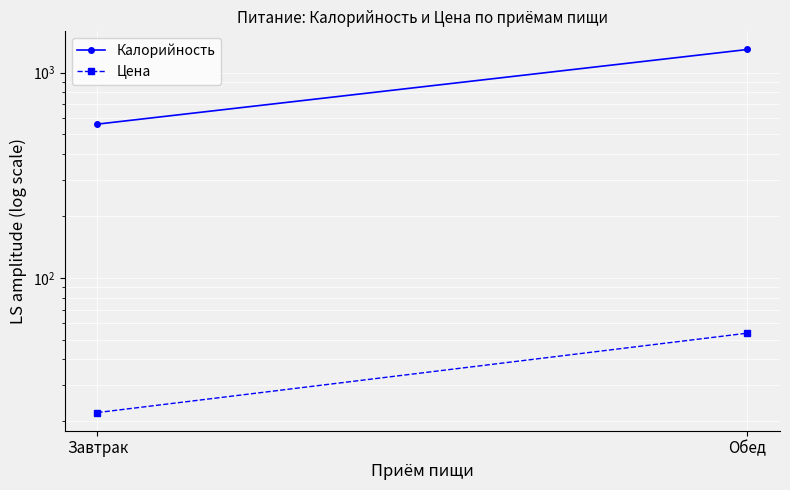

At which label does Калорийность reach its peak?

Обед